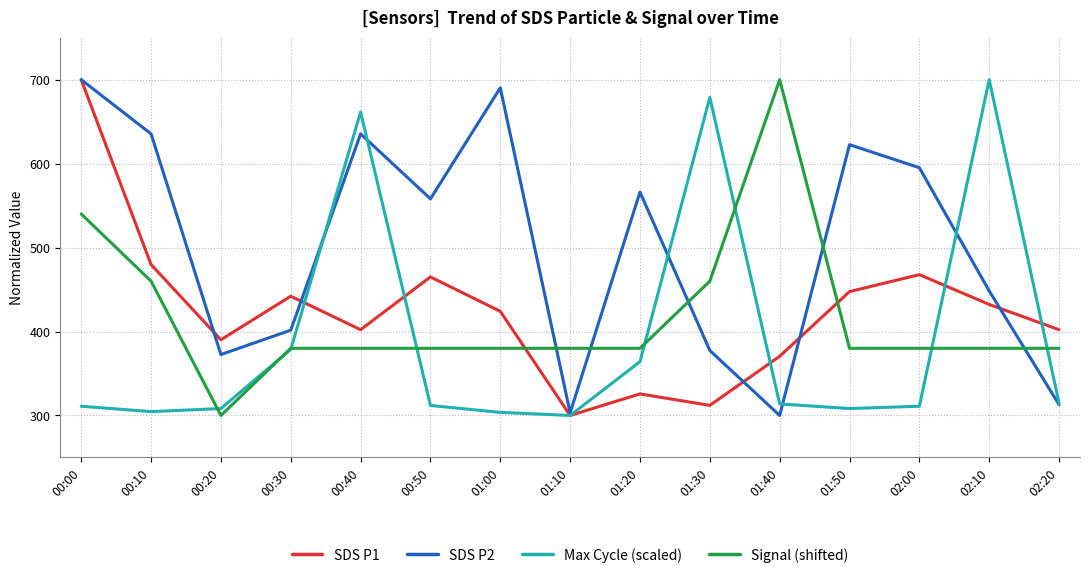

What position from the right is 00:00?

15